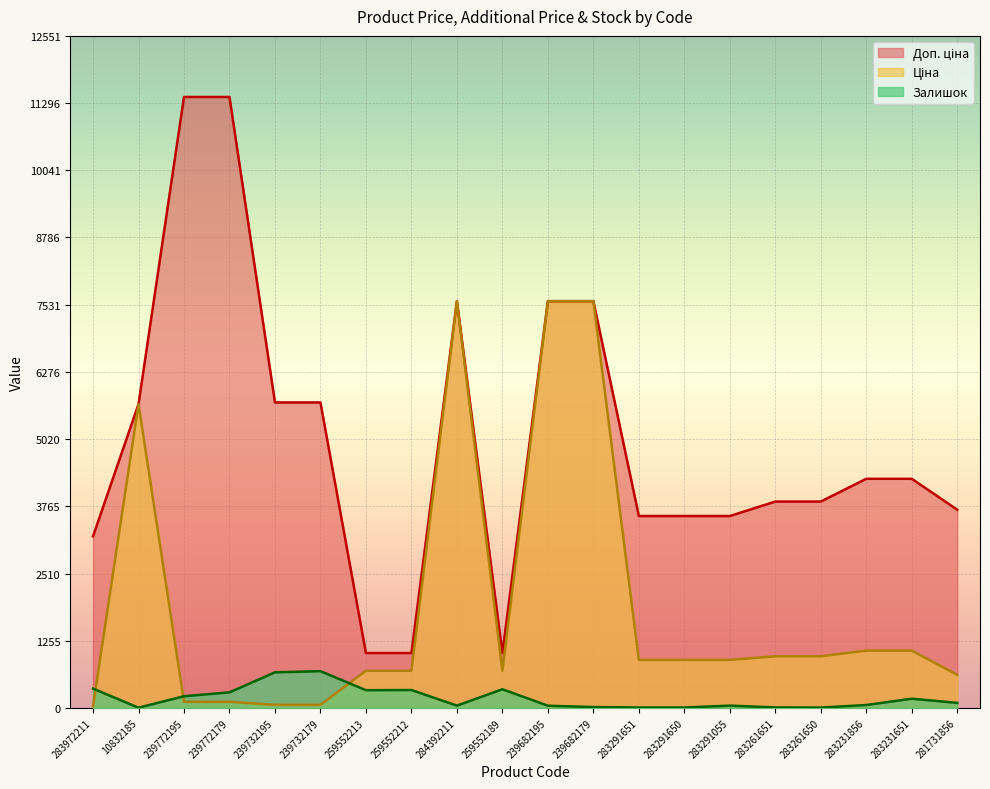

How many lines are shown in the chart?

3